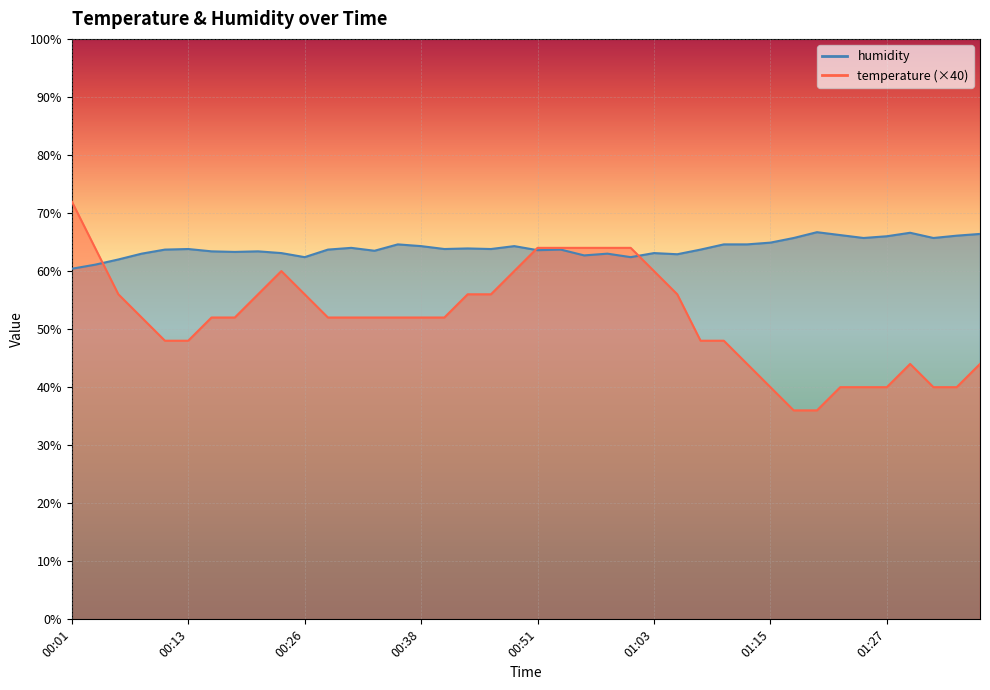

Reading left to right, list all the values displayed in this chart.

humidity: 00:01=60.4	00:03=61.1	00:06=62.0	00:08=63.0	00:11=63.7	00:13=63.8	00:16=63.4	00:18=63.3	00:21=63.4	00:23=63.1	00:26=62.4	00:28=63.7	00:31=64.0	00:33=63.5	00:36=64.6	00:38=64.3	00:41=63.8	00:43=63.9	00:46=63.8	00:48=64.3	00:51=63.6	00:53=63.7	00:55=62.7	00:58=63.0	01:00=62.4	01:03=63.1	01:05=62.9	01:08=63.7	01:10=64.6	01:13=64.6	01:15=64.9	01:17=65.7	01:20=66.7	01:22=66.2	01:25=65.7	01:27=66.0	01:30=66.6	01:32=65.7	01:34=66.1	01:37=66.4
temperature: 00:01=72.0	00:03=64.0	00:06=56.0	00:08=52.0	00:11=48.0	00:13=48.0	00:16=52.0	00:18=52.0	00:21=56.0	00:23=60.0	00:26=56.0	00:28=52.0	00:31=52.0	00:33=52.0	00:36=52.0	00:38=52.0	00:41=52.0	00:43=56.0	00:46=56.0	00:48=60.0	00:51=64.0	00:53=64.0	00:55=64.0	00:58=64.0	01:00=64.0	01:03=60.0	01:05=56.0	01:08=48.0	01:10=48.0	01:13=44.0	01:15=40.0	01:17=36.0	01:20=36.0	01:22=40.0	01:25=40.0	01:27=40.0	01:30=44.0	01:32=40.0	01:34=40.0	01:37=44.0